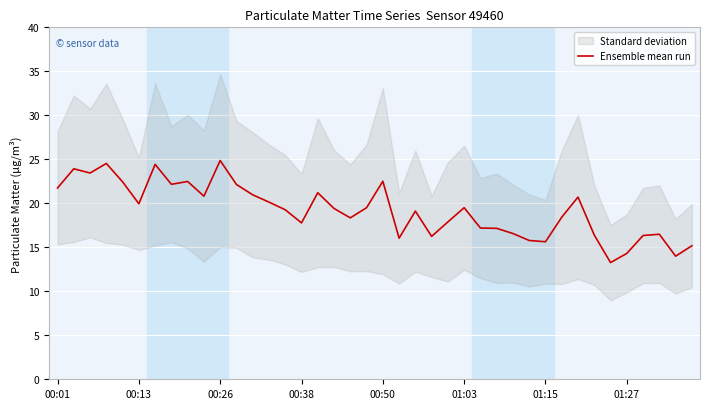

Reading right to left, what are all the values shown in this chart?

15.2	14.0	16.5	16.3	14.3	13.3	16.4	20.7	18.4	15.6	15.8	16.6	17.2	17.2	19.5	17.9	16.2	19.1	16.0	22.5	19.5	18.3	19.4	21.2	17.8	19.3	20.1	21.0	22.1	24.9	20.8	22.5	22.2	24.4	19.9	22.4	24.5	23.4	23.9	21.7